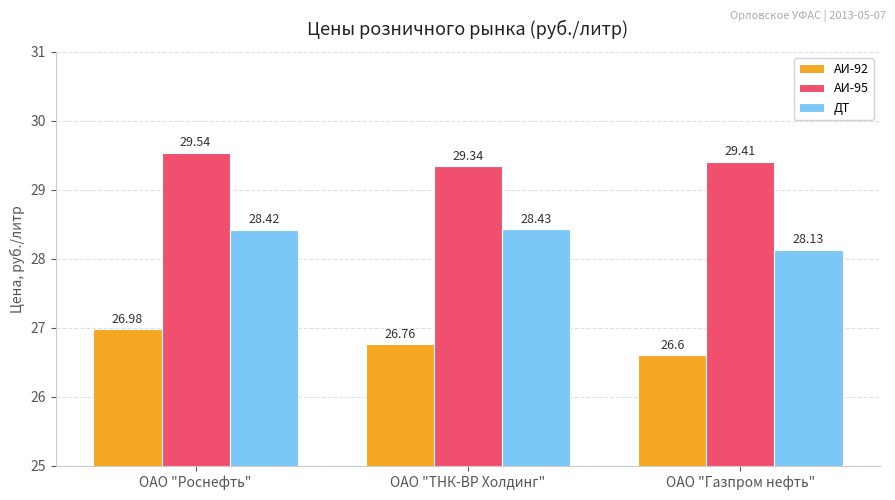

What is the difference between the highest and lowest values at ОАО "Роснефть"?

2.6